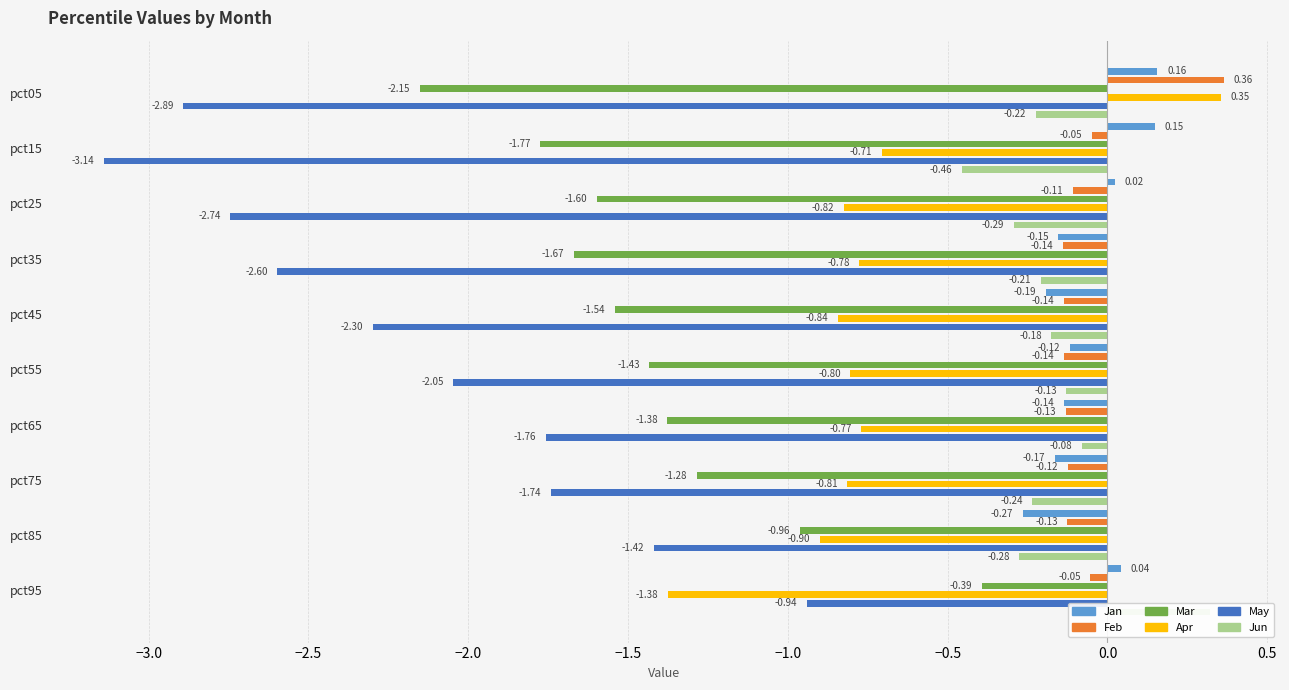

What is the total value across all series at pct85?

-3.9